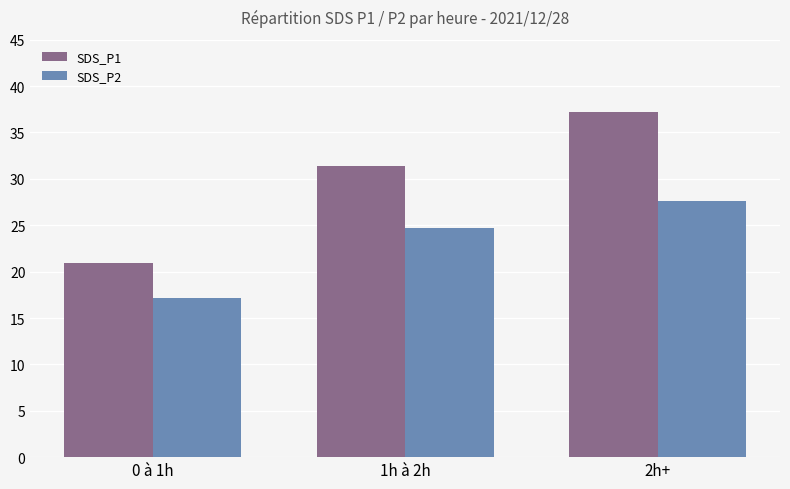

List the series in order of their overall mean, lowest first.

SDS_P2, SDS_P1